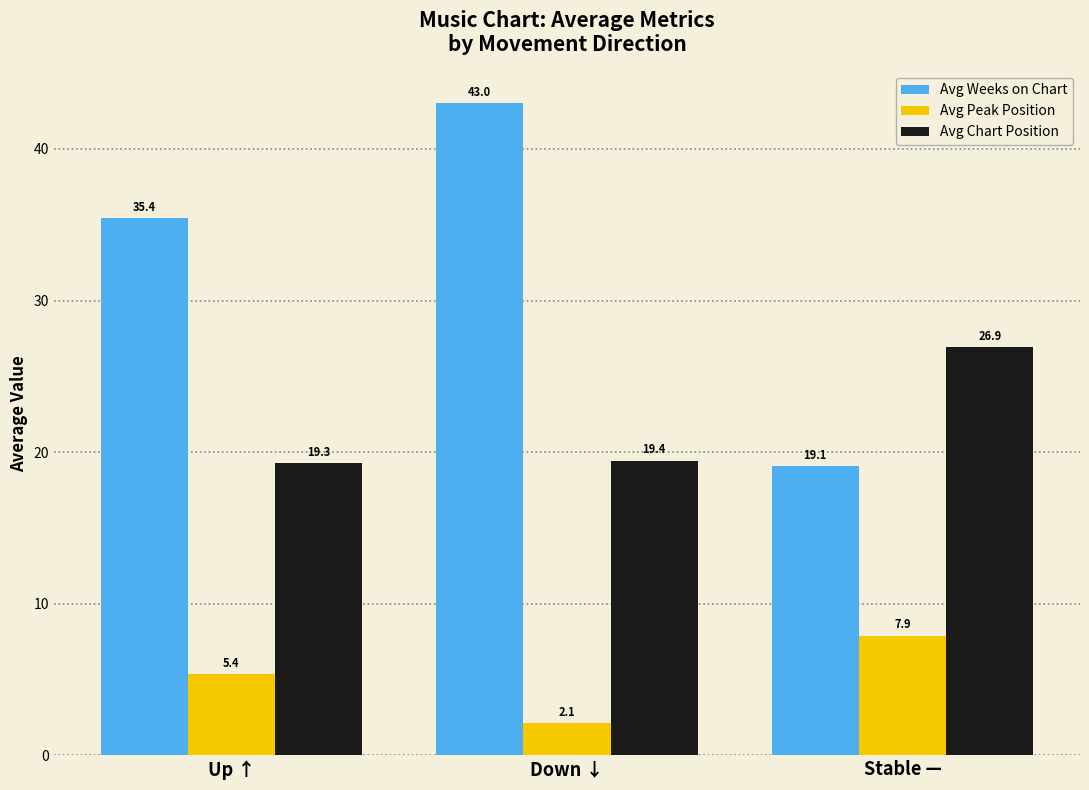

At which category does the chart reach its peak across all series?

Down ↓